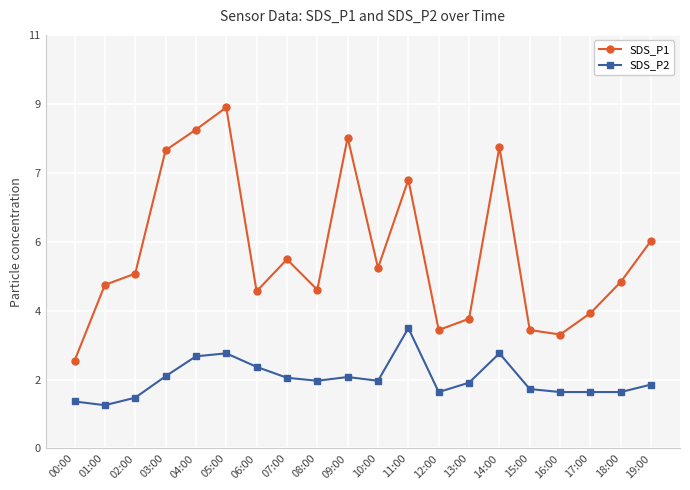

What is the difference between the second highest and second lowest values in the SDS_P1 series?

5.5